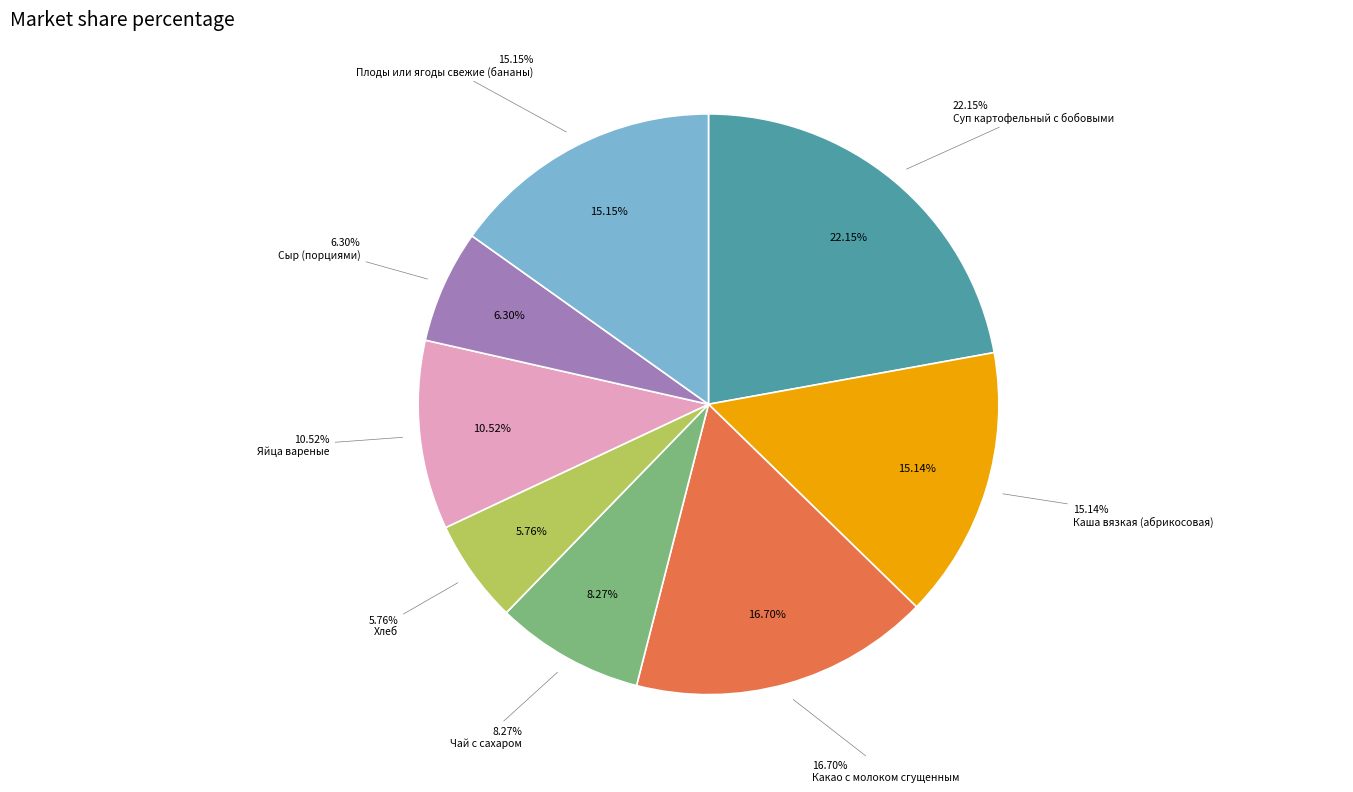

What percentage is the Яйца вареные slice, to the nearest percent?

11%